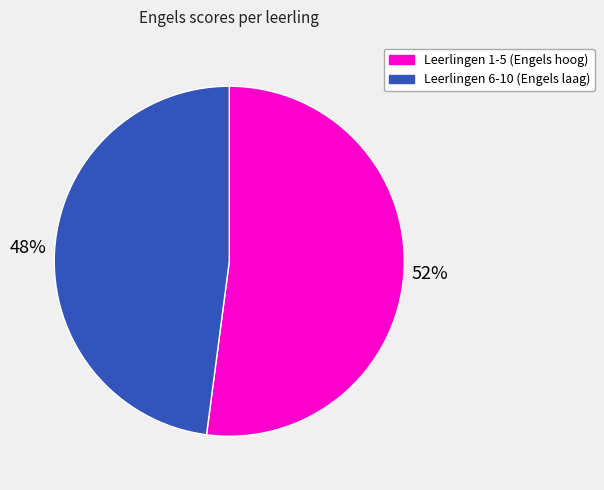

How many slices are in this pie chart?

2